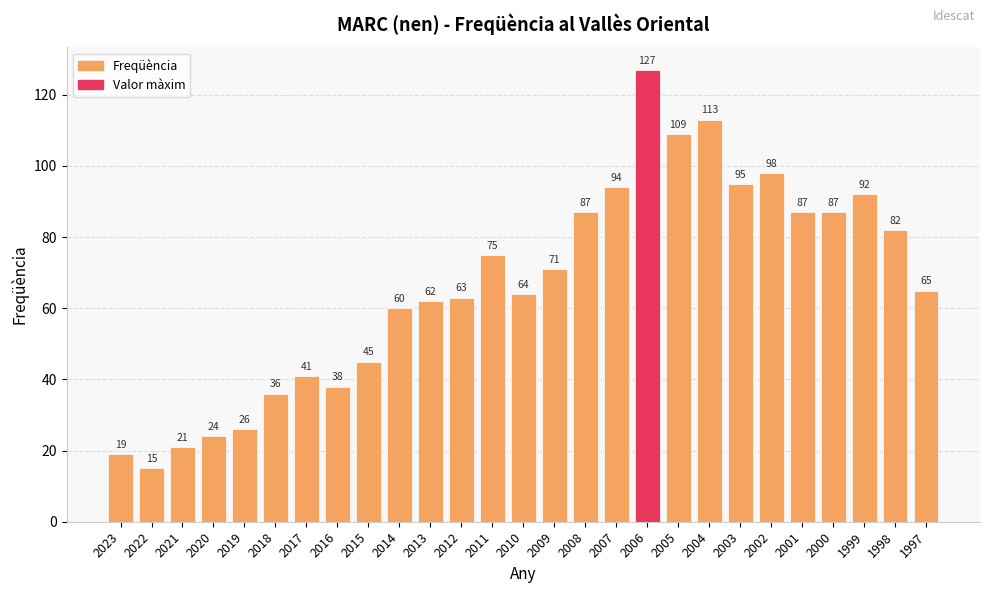

Where is the data nearest to the value 71?

2009